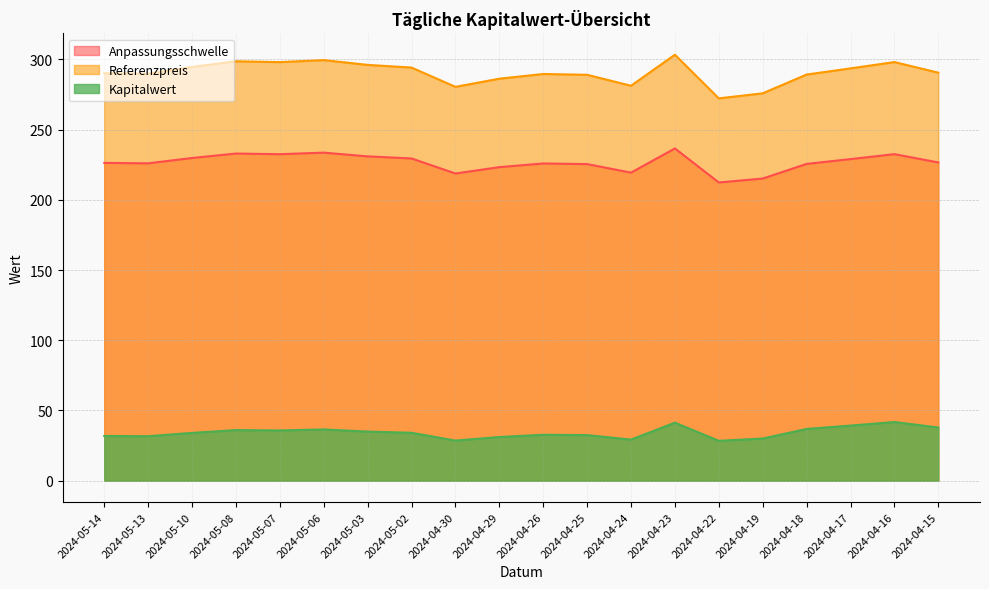

True or false: Anpassungsschwelle and Referenzpreis cross at least once.

False